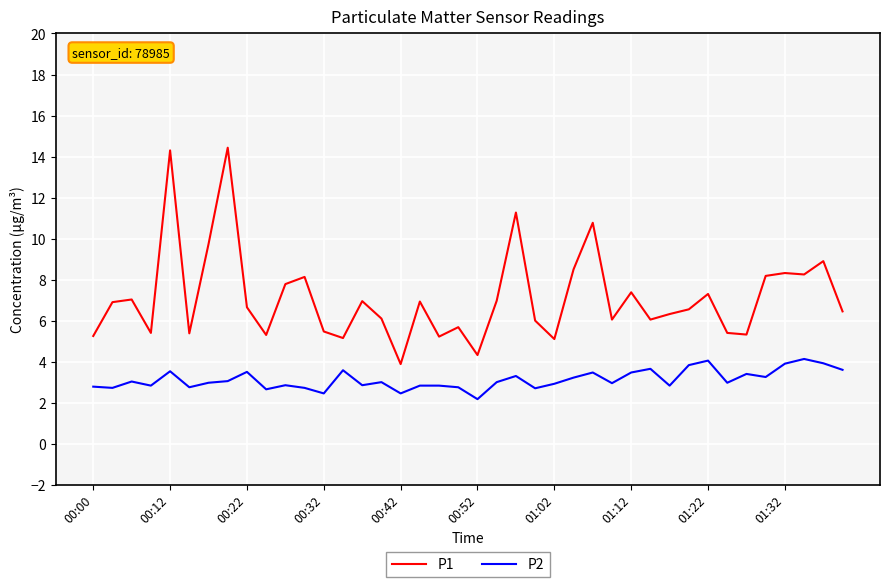

Which series has the largest range (max minus min)?

P1